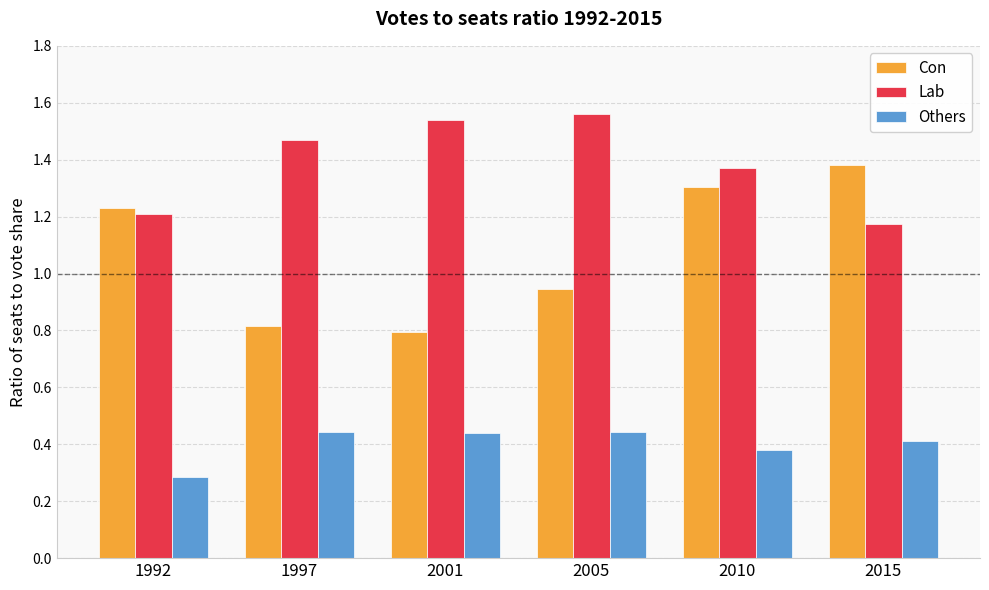

Count the Others values in the range 0 to 1.

6